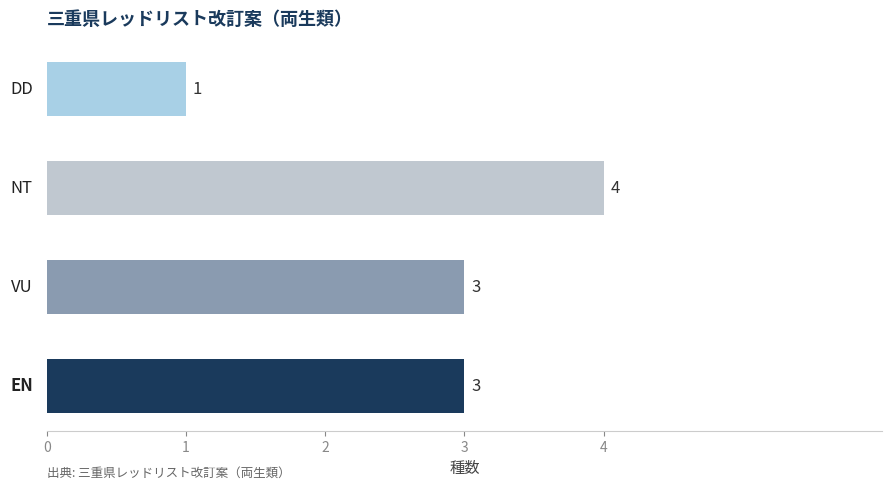

Reading bottom to top, what are all the values shown in this chart?

3	3	4	1